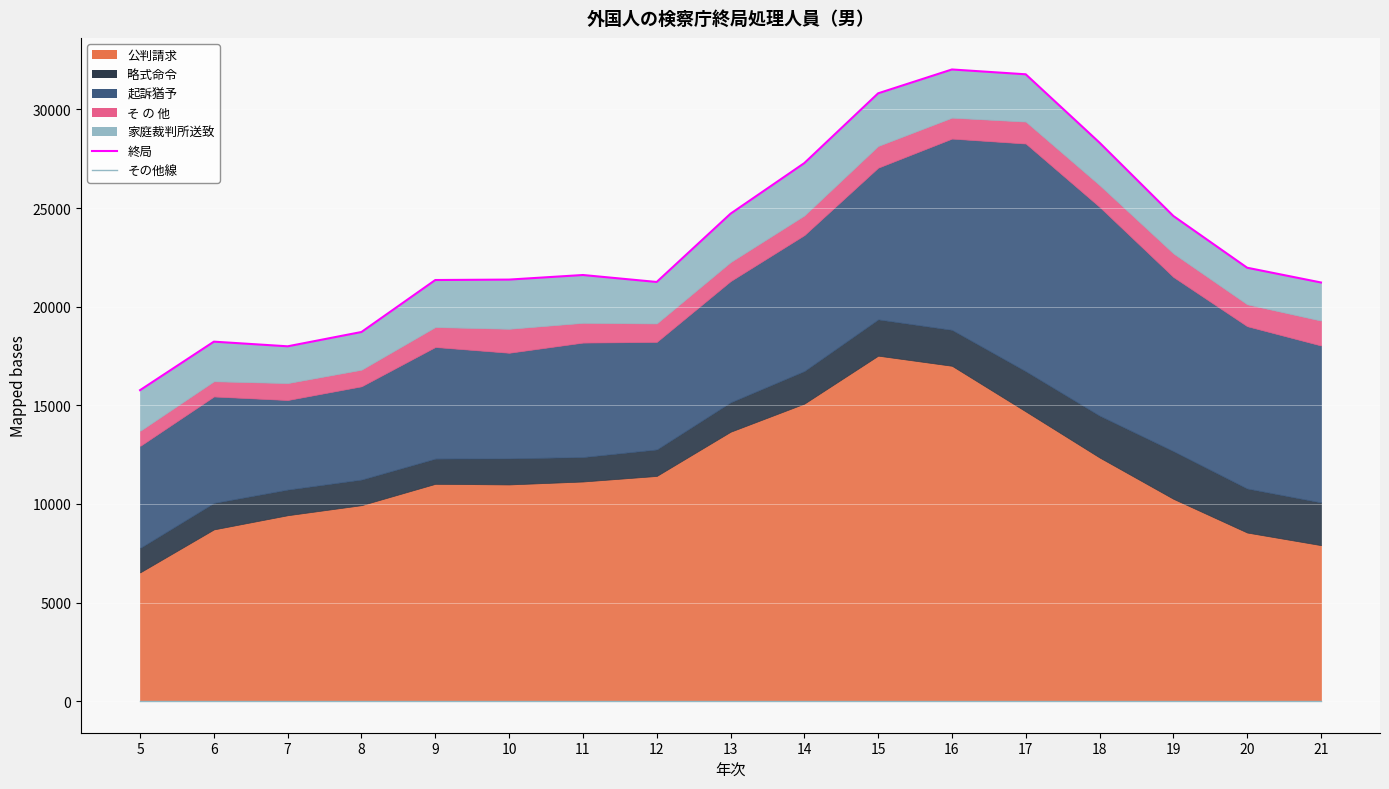

Rank the series by their maximum value, from lowest to highest.

そ の 他, 略式命令, 家庭裁判所送致, 起訴猶予, 公判請求